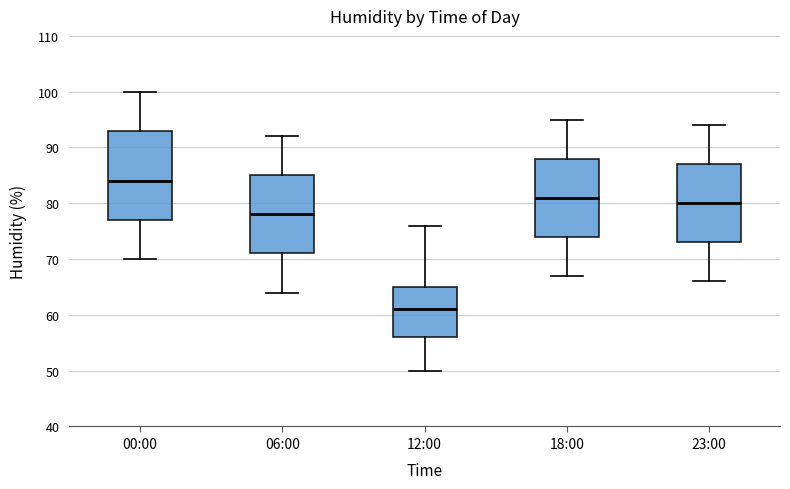

Reading left to right, read every box against the y-axis: the position of its median line, the range the box covers, and the ends of its whiskers. The values are not printed on the chart, so give them approximately, as read against the axis.

00:00: median 84, box 77 to 93, whiskers 70 to 100
06:00: median 78, box 71 to 85, whiskers 64 to 92
12:00: median 61, box 56 to 65, whiskers 50 to 76
18:00: median 81, box 74 to 88, whiskers 67 to 95
23:00: median 80, box 73 to 87, whiskers 66 to 94